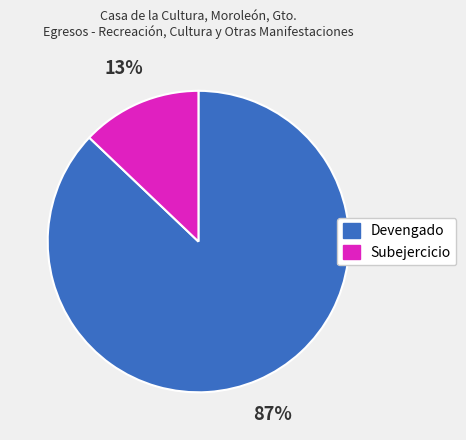

To the nearest percent, what is the combined percentage of Devengado and Subejercicio?

100%